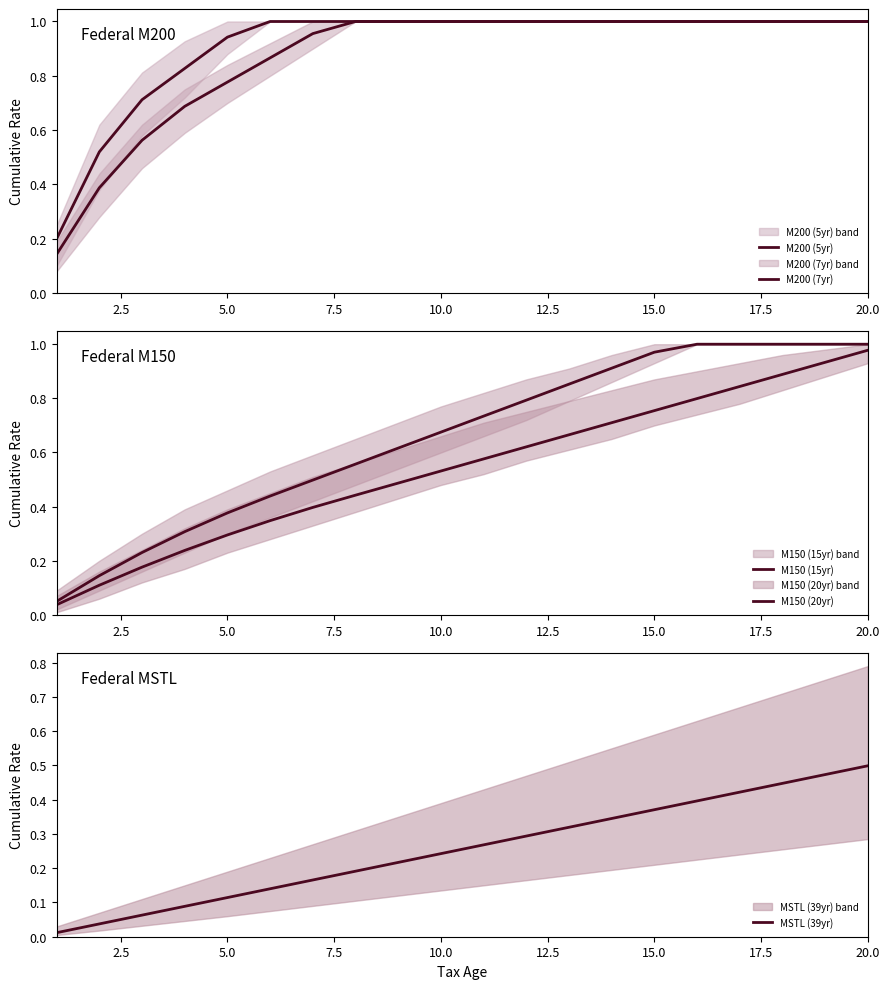

Which series has the widest spread of values?

M150 (15yr)